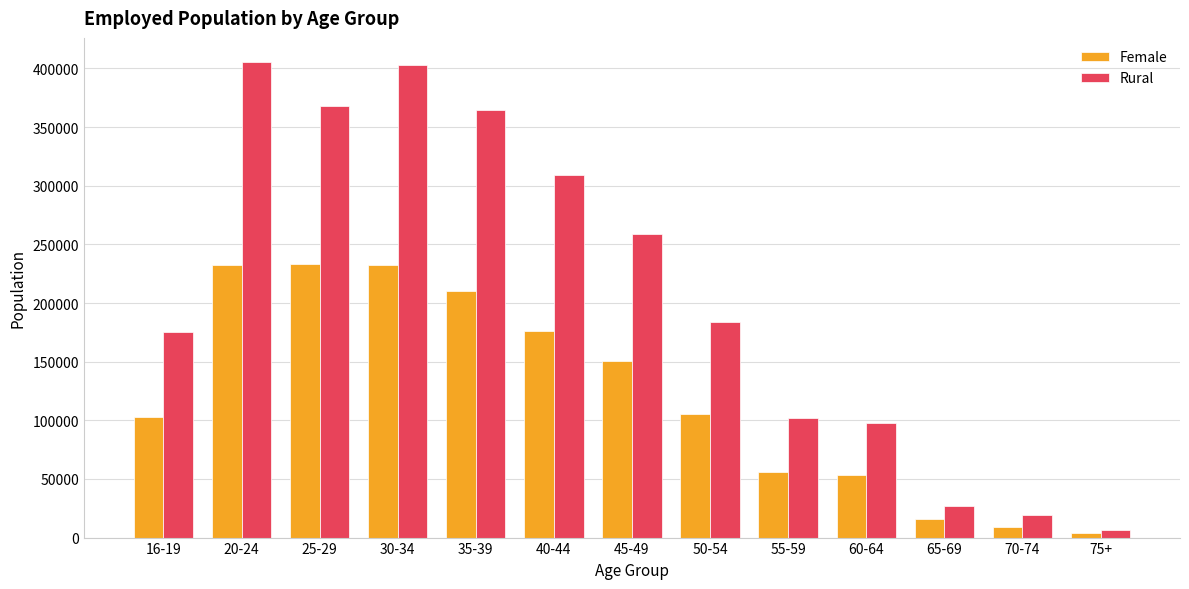

At 30-34, list the series in order from largest to smallest.

Rural, Female